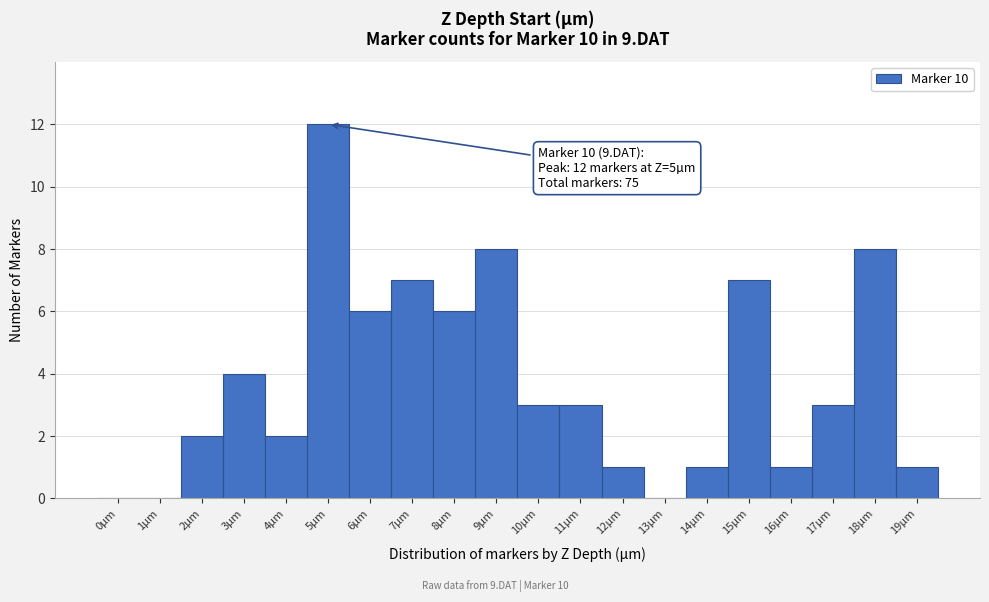

Which range on the x-axis has the tallest bar?

4.5 to 5.5